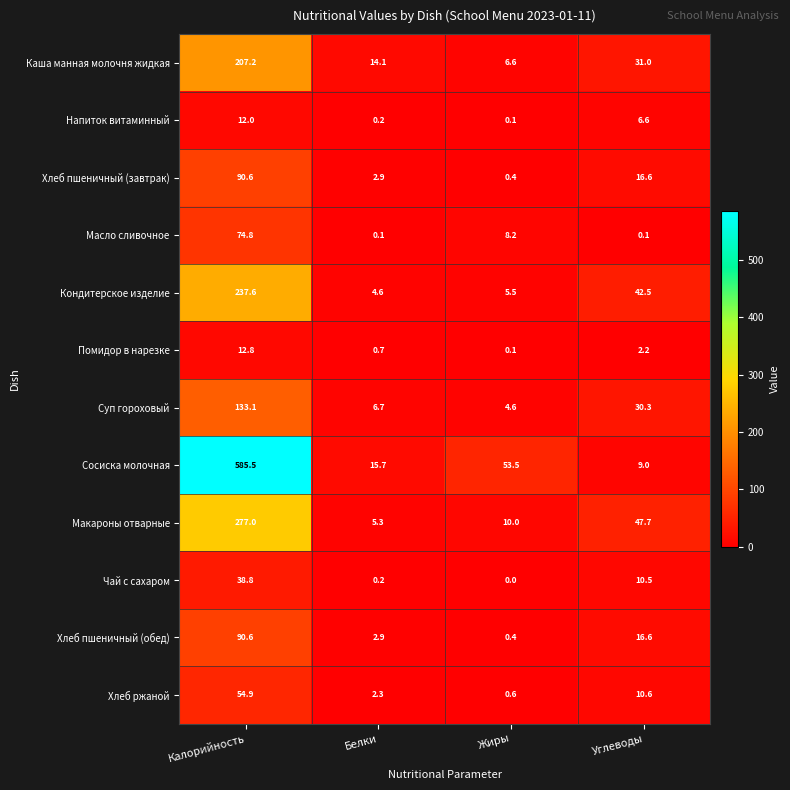

How many data points in Макароны отварные are above 47?

2